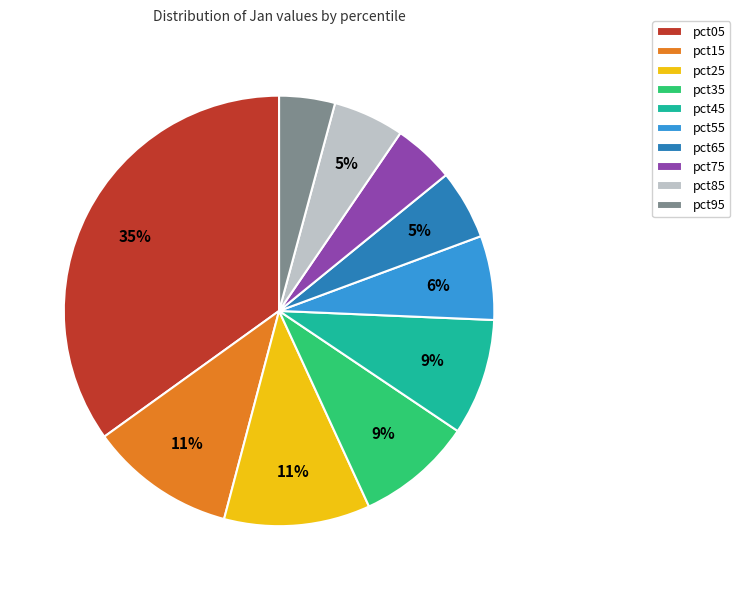

True or false: pct75 accounts for 5% of the total.

True